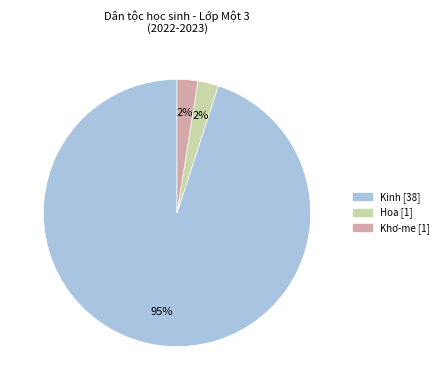

Does any single category account for the majority?

Yes